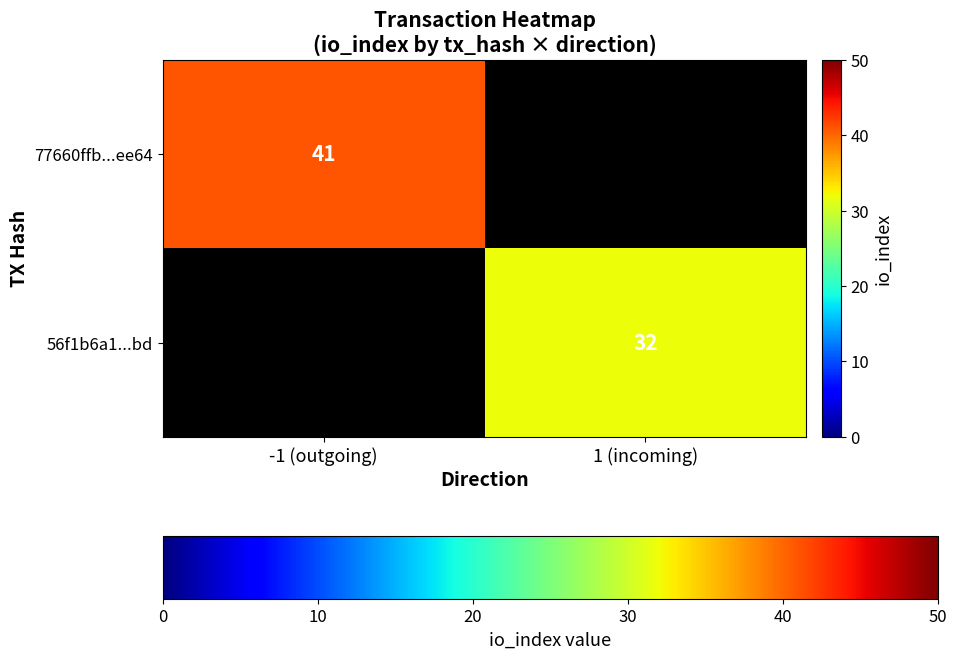

The 77660ffb...ee64 series shows 16 at -1 (outgoing). True or false?

False